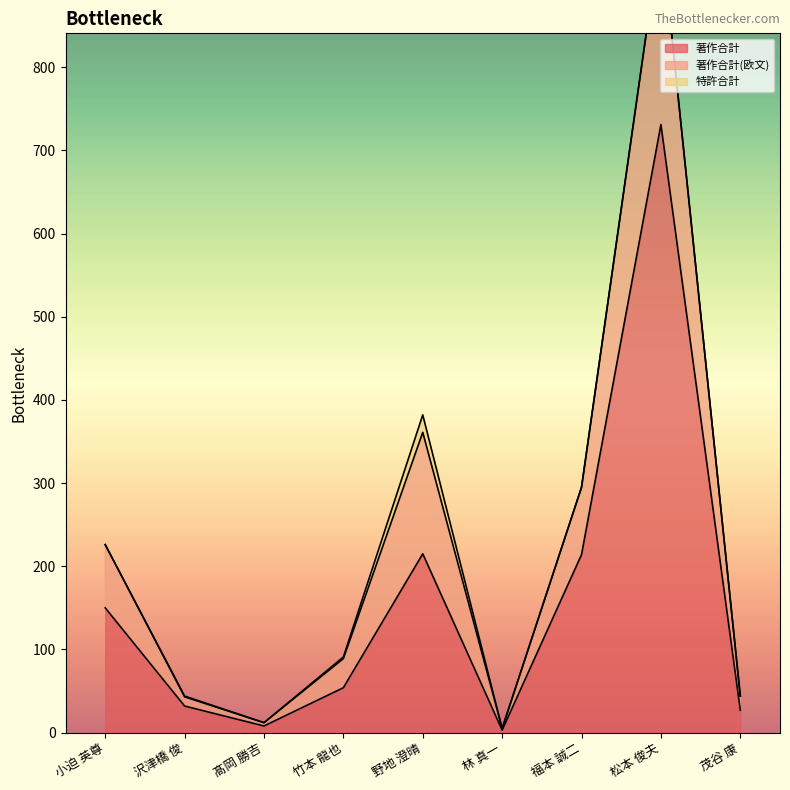

At how many categories does at least one series exceed 3?

8